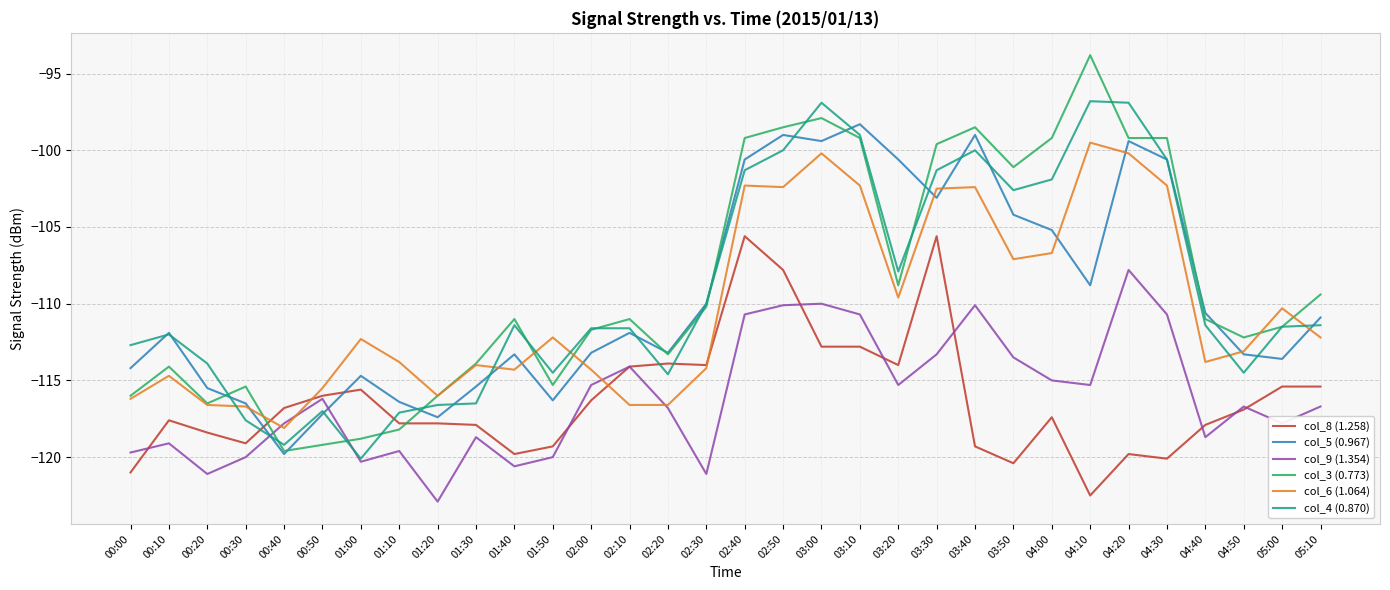

Is it true that col_4 (0.870) equals -69.5 at 00:00?

False